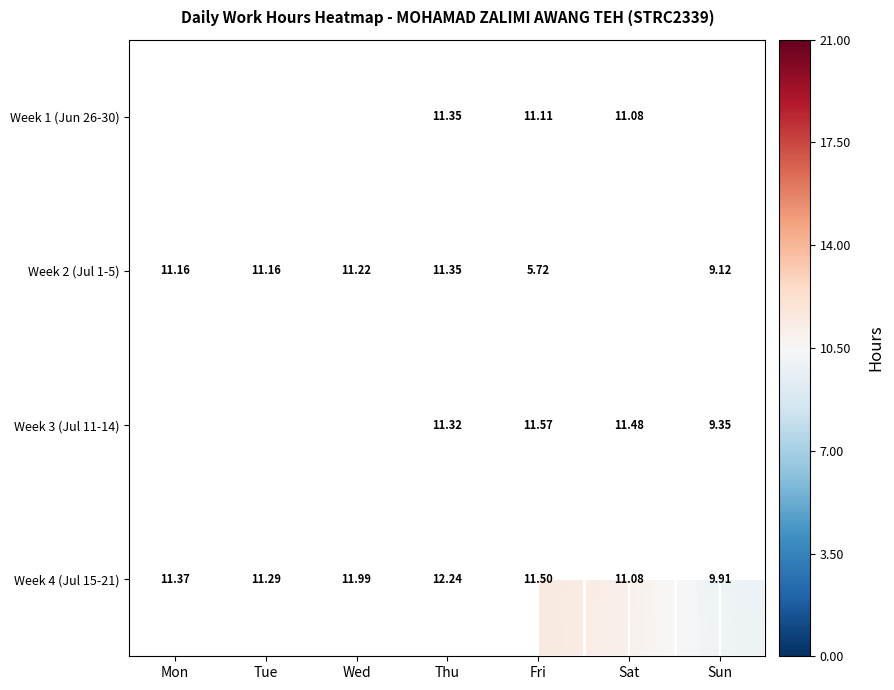

Is it true that Week 4 (Jul 15-21) equals 4.4 at Sun?

False